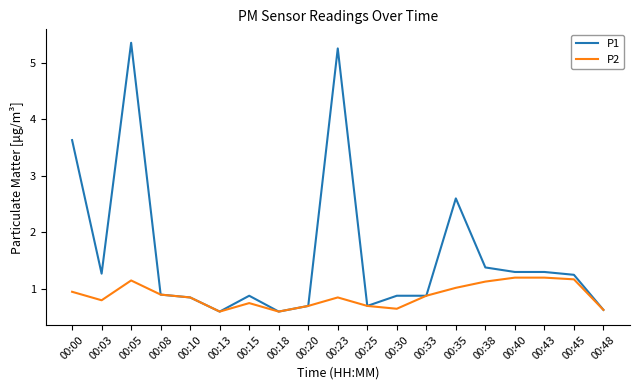

Count the number of categories in the chart.

19